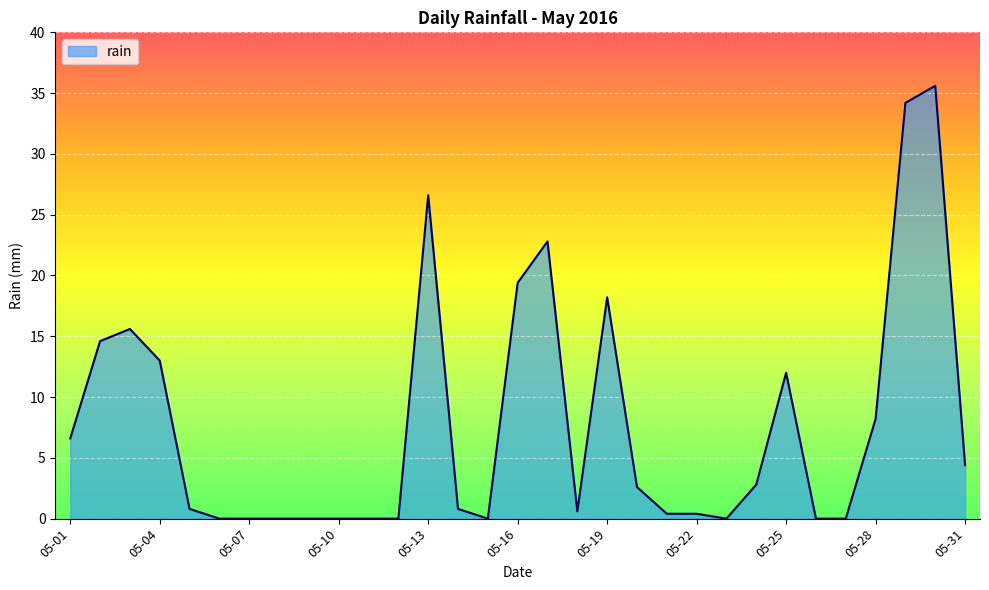

How many lines are shown in the chart?

1